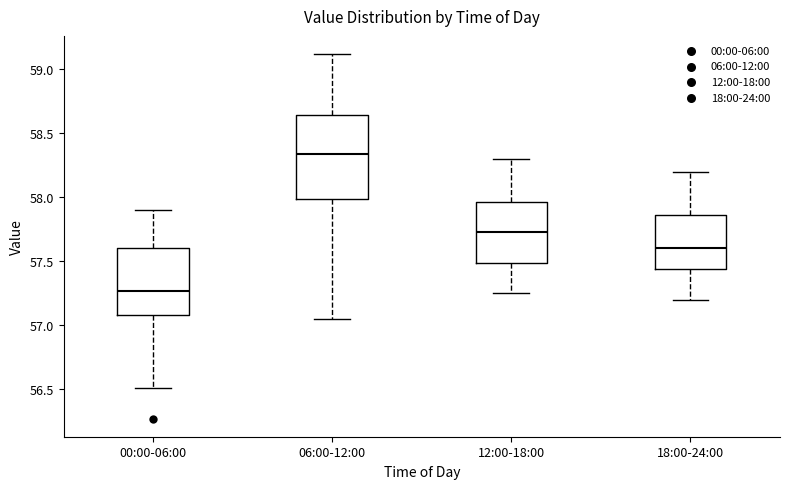

Which box is the tallest, from its lower edge to its upper edge?

06:00-12:00